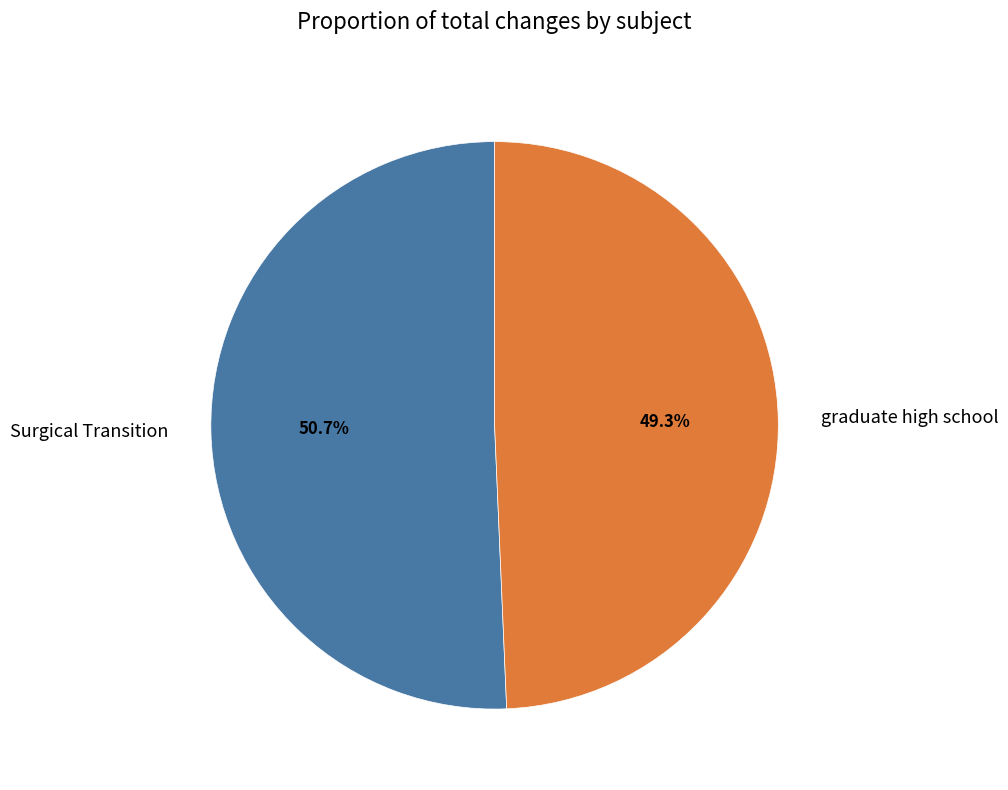

What is the ratio of the value at graduate high school to the value at Surgical Transition?

1.0